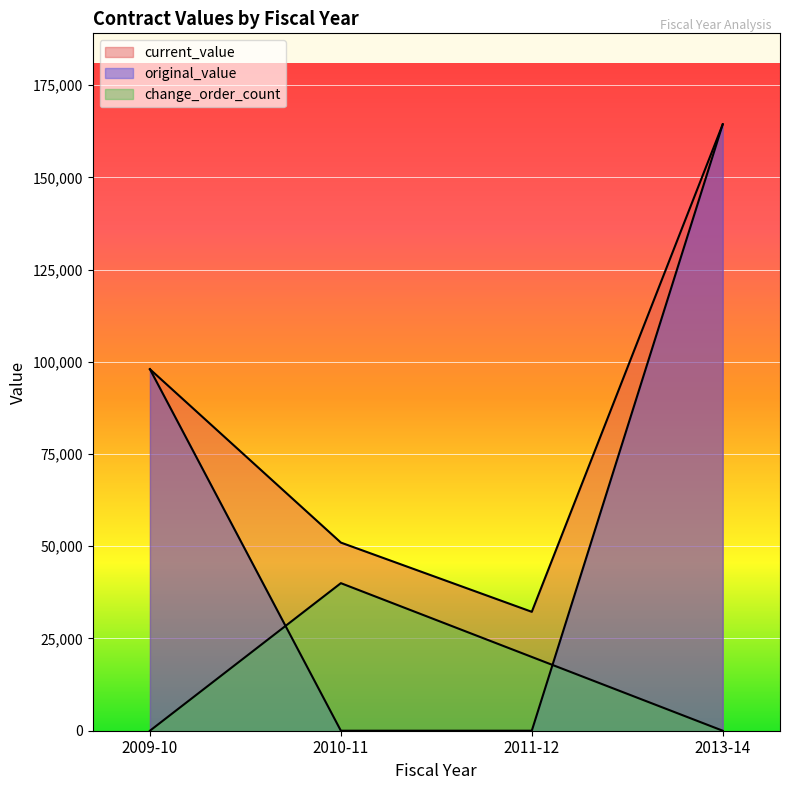

True or false: change_order_count and current_value cross at least once.

False